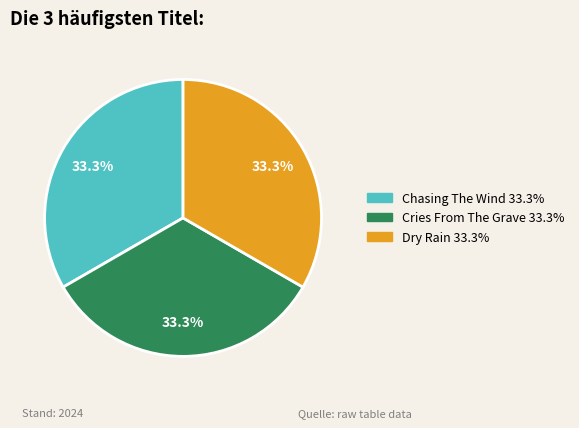

To the nearest percent, what is the average slice percentage?

33%